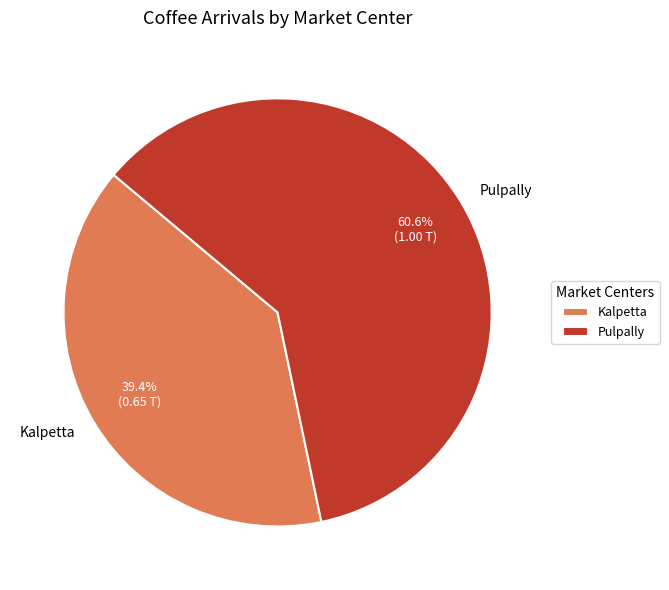

To the nearest percent, what is the combined percentage of Kalpetta and Pulpally?

100%